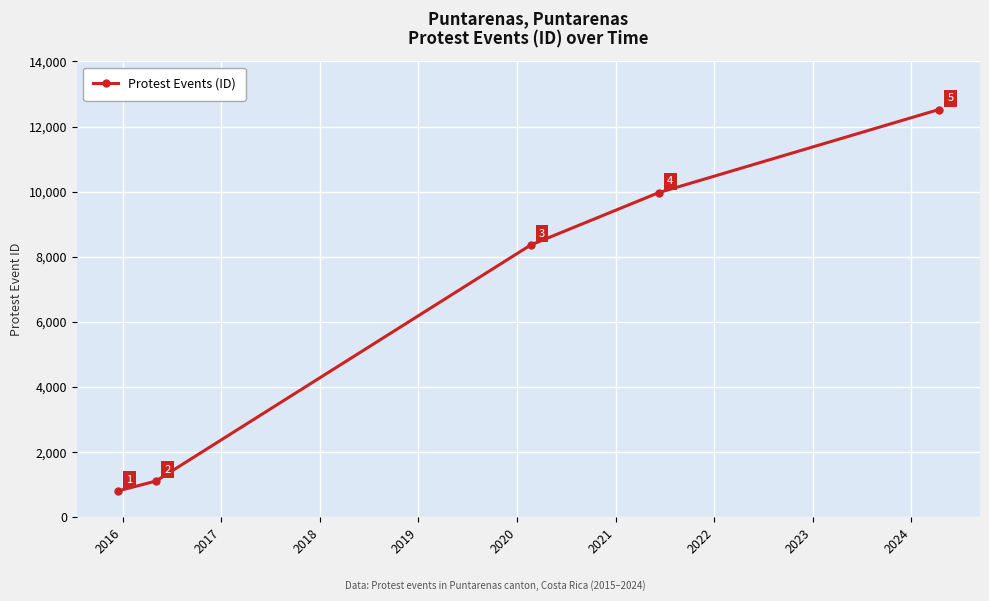

What is the greatest value displayed?

12522